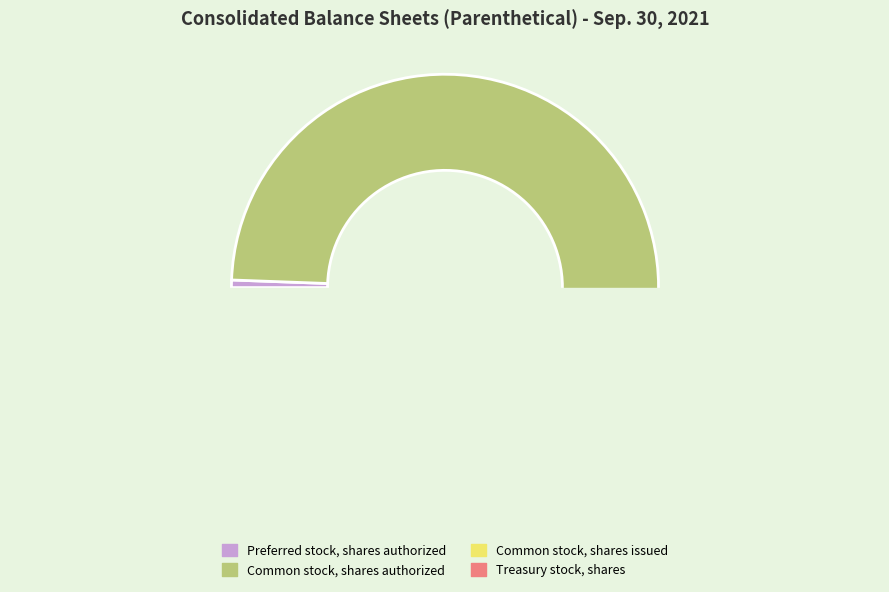

Rank the categories by value from lowest to highest.

Preferred stock, shares authorized, Treasury stock, shares, Common stock, shares issued, Common stock, shares authorized